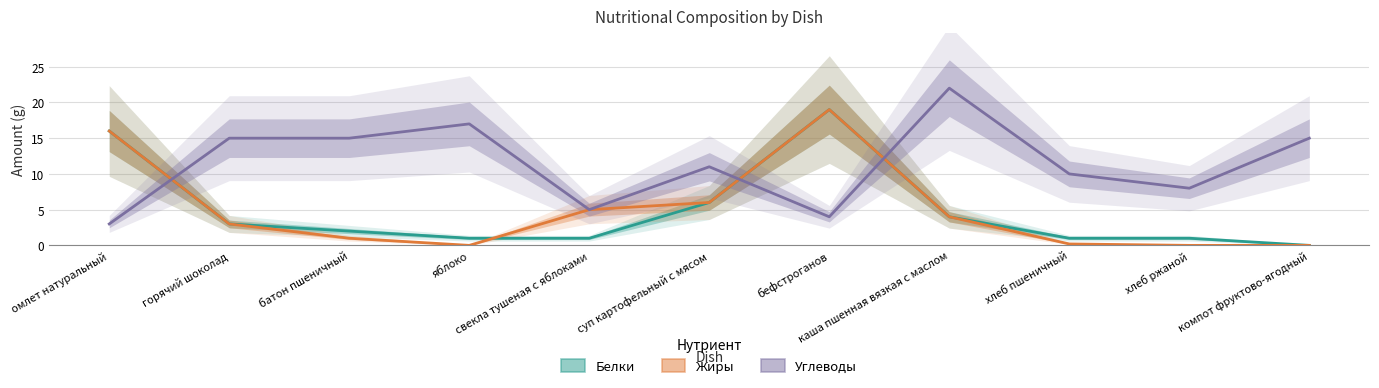

Count the number of categories in the chart.

11